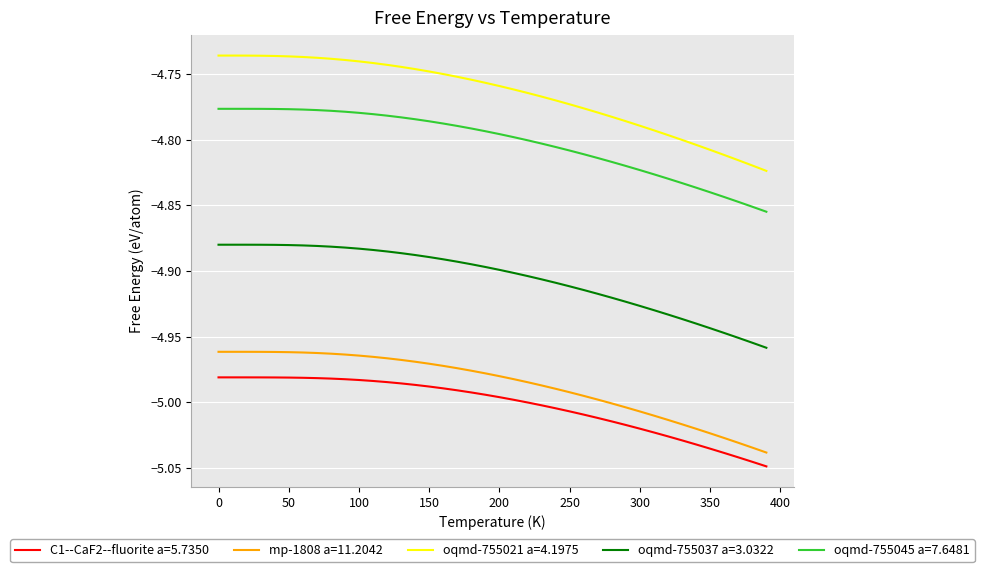

Which series has the largest total across all categories?

oqmd-755021 a=4.1975